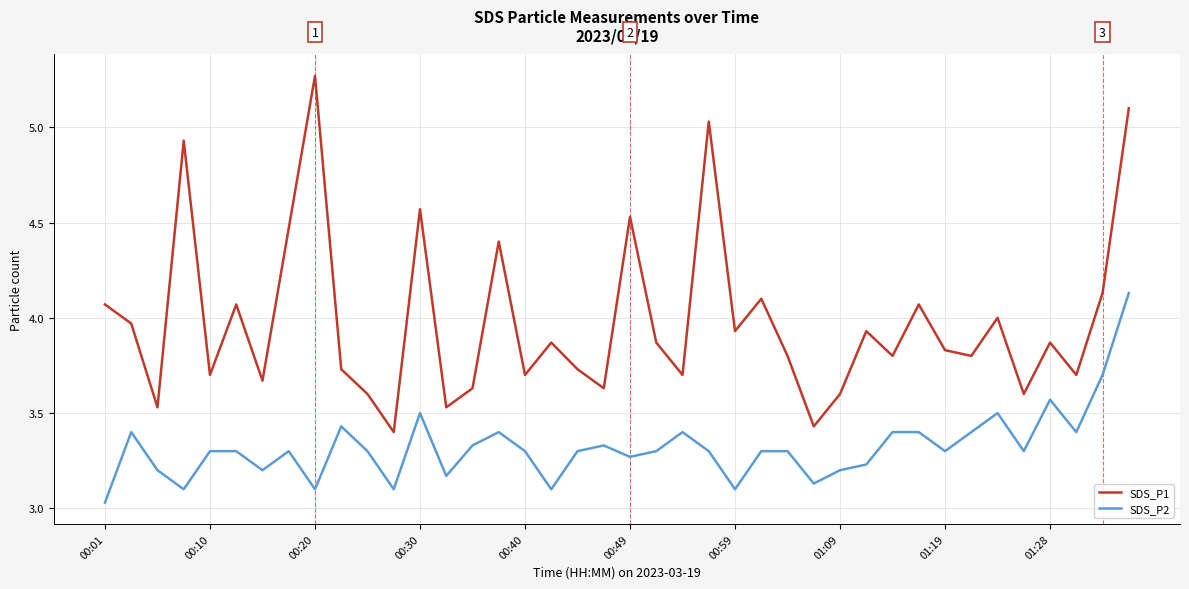

Count the number of data series in this chart.

2